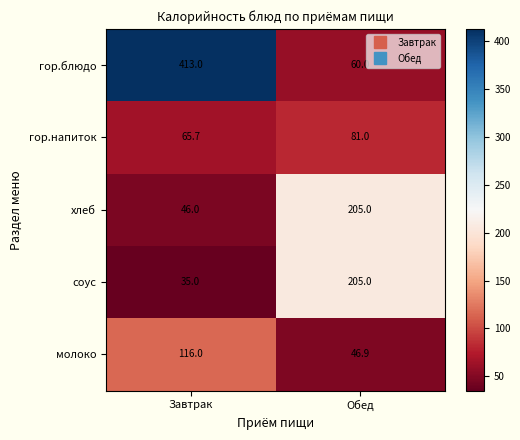

Which series has the largest total across all categories?

гор.блюдо